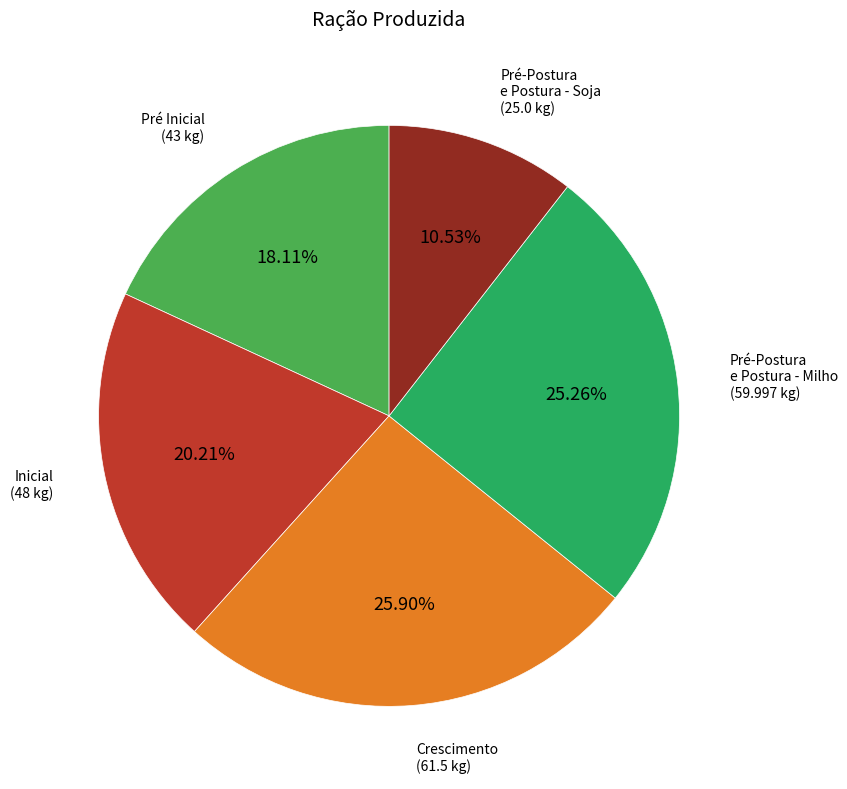

Is there any slice that represents more than half of the pie?

No